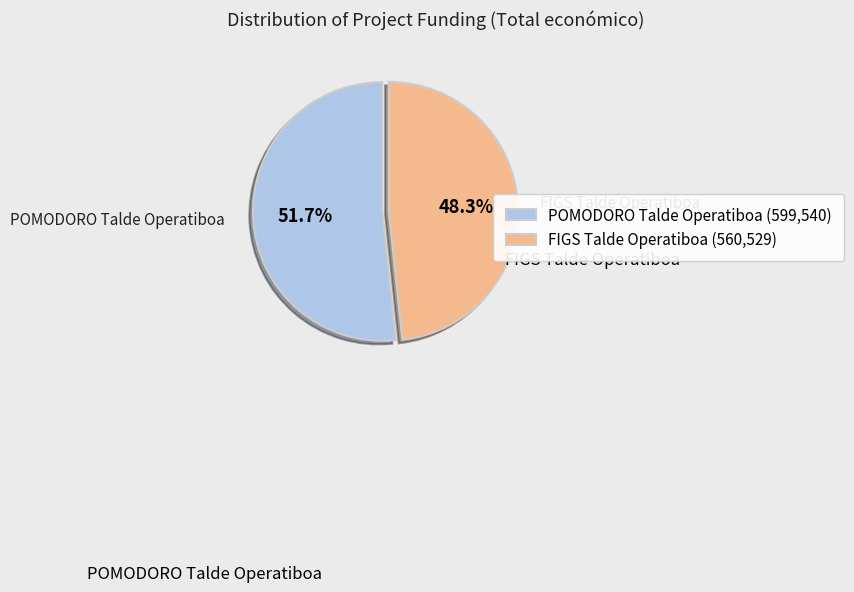

True or false: FIGS Talde Operatiboa accounts for 48% of the total.

True